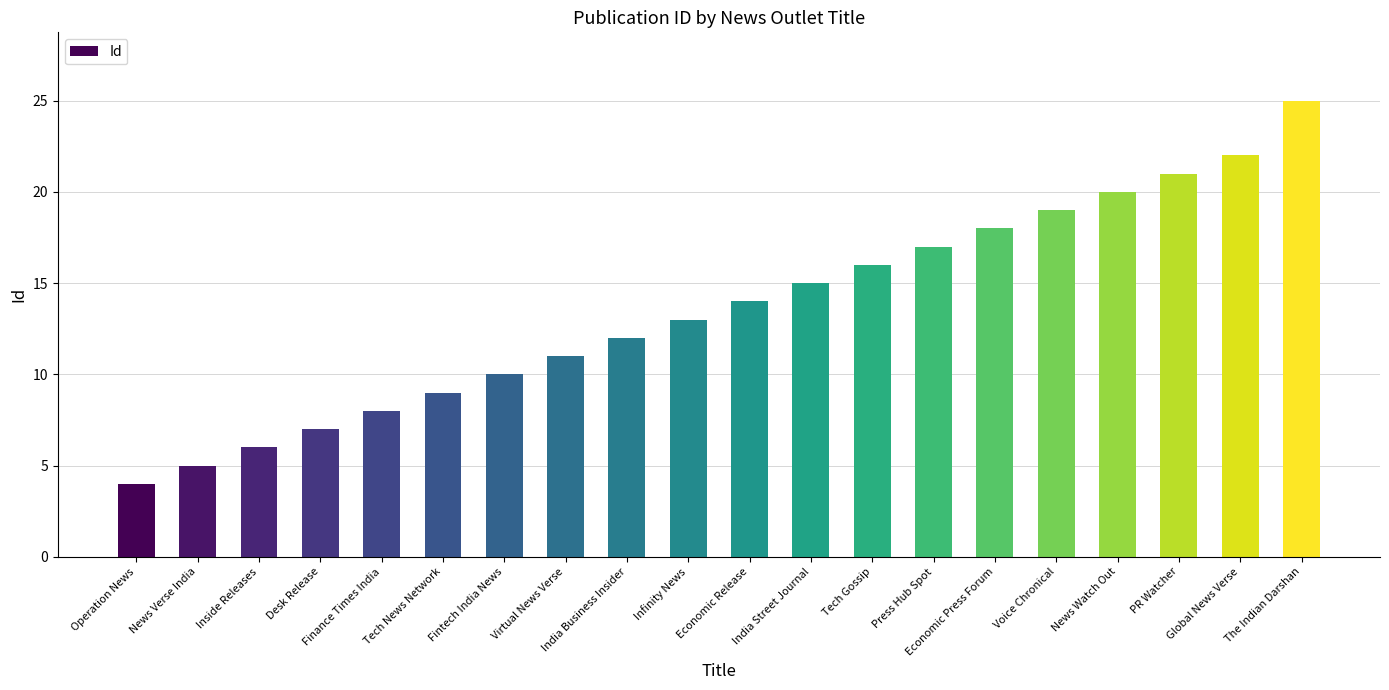

What is the difference between the maximum and minimum values?

21